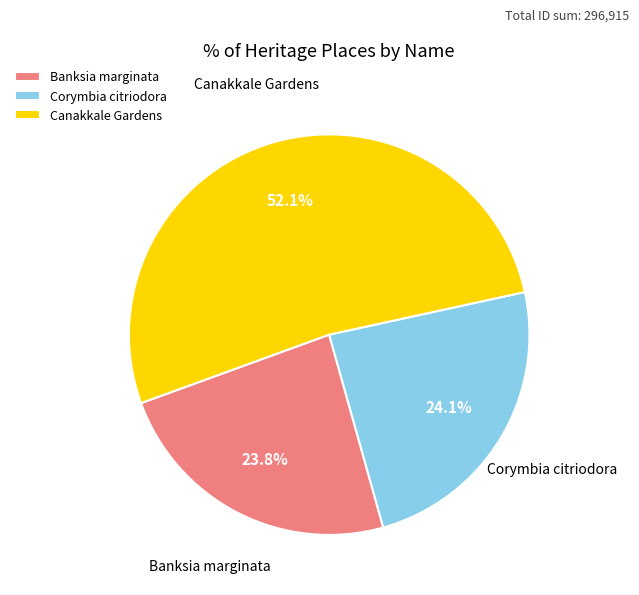

What percentage do Canakkale Gardens and Banksia marginata together represent?

75.9%